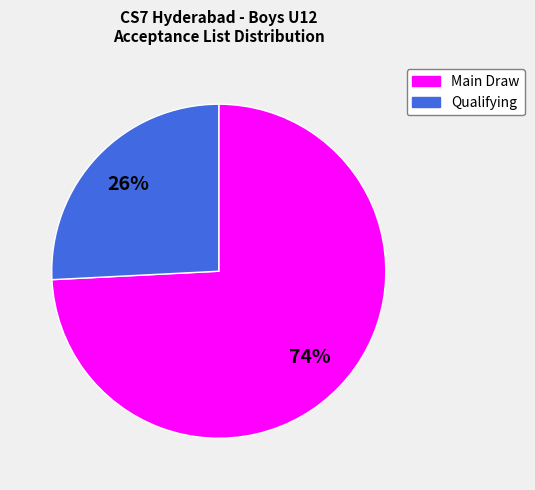

To the nearest percent, what is the difference between the Main Draw and Qualifying slice percentages?

48%